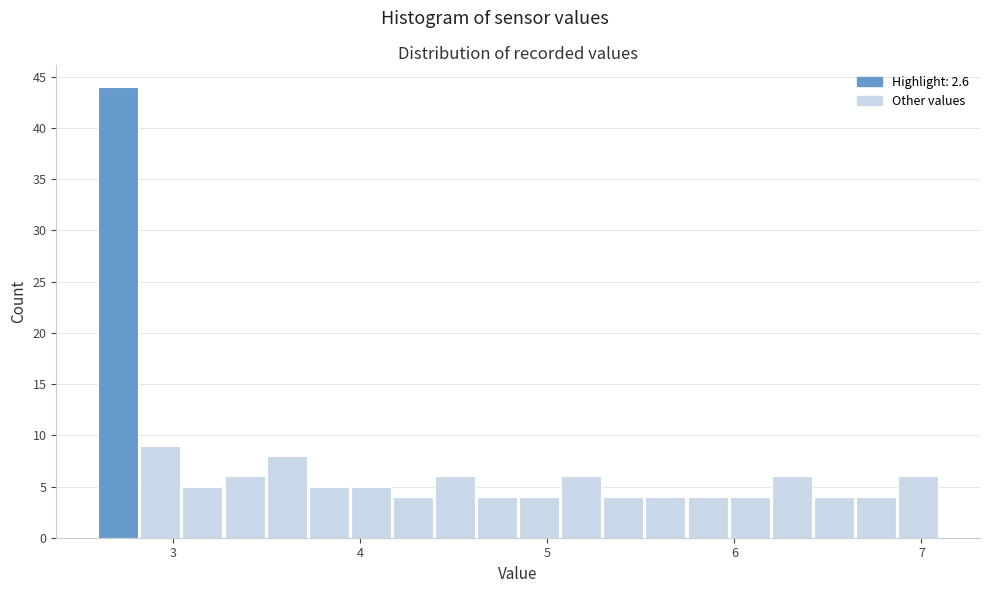

Read against the x-axis, roughly where is the centre of the tallest bar?

2.7